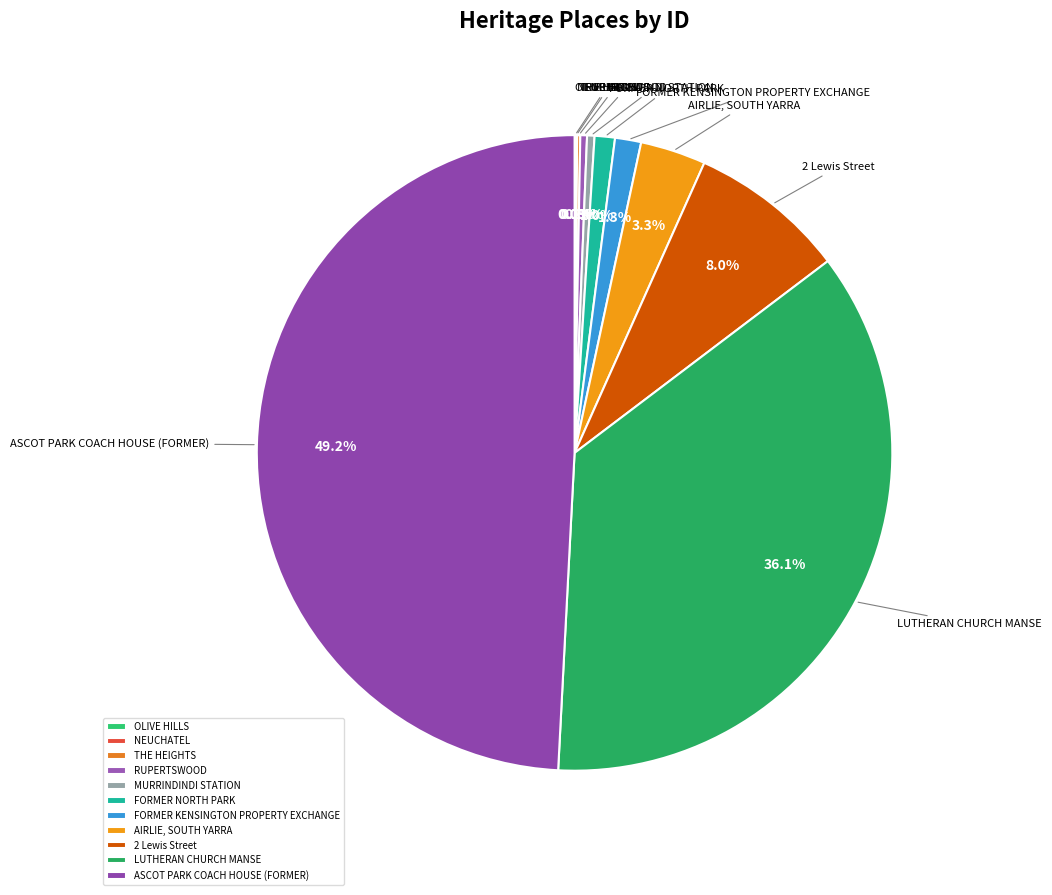

Which category has the biggest portion of the pie?

ASCOT PARK COACH HOUSE (FORMER)